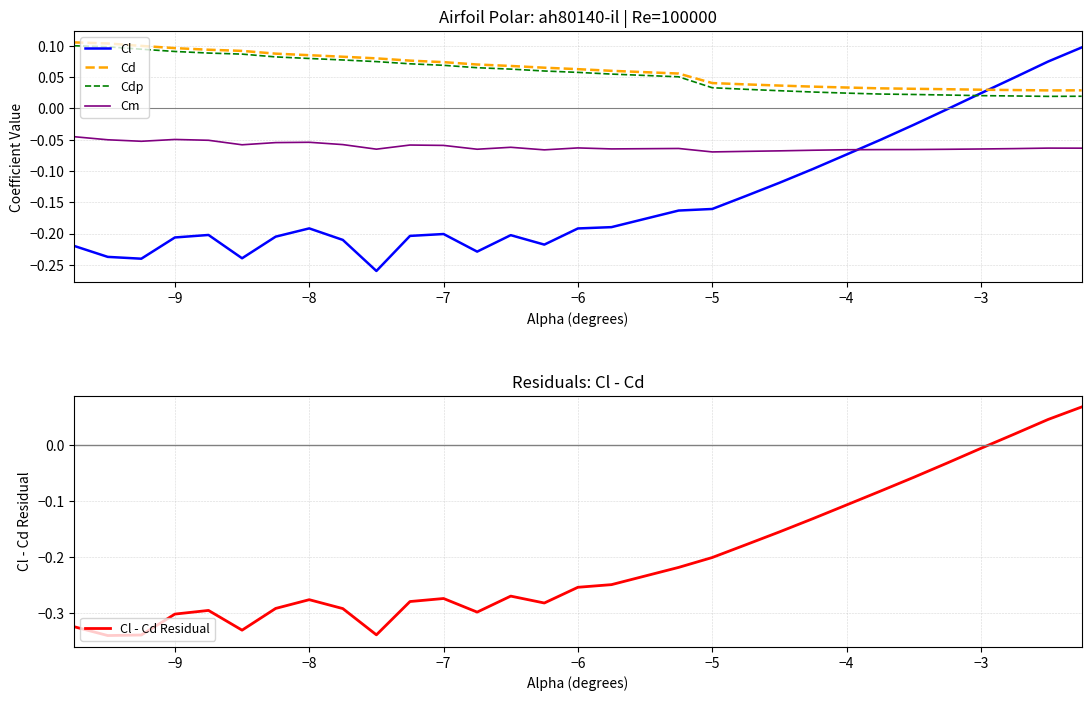

Rank the series by their maximum value, from highest to lowest.

Cd, Cdp, Cl, Cl - Cd Residual, Cm